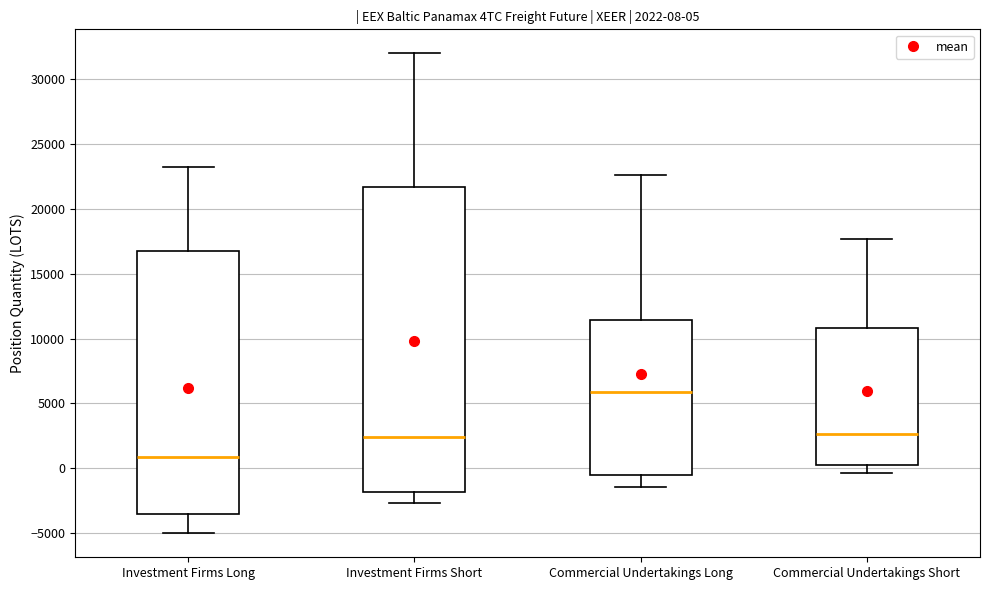

Which box's median line is the highest?

Commercial Undertakings Long